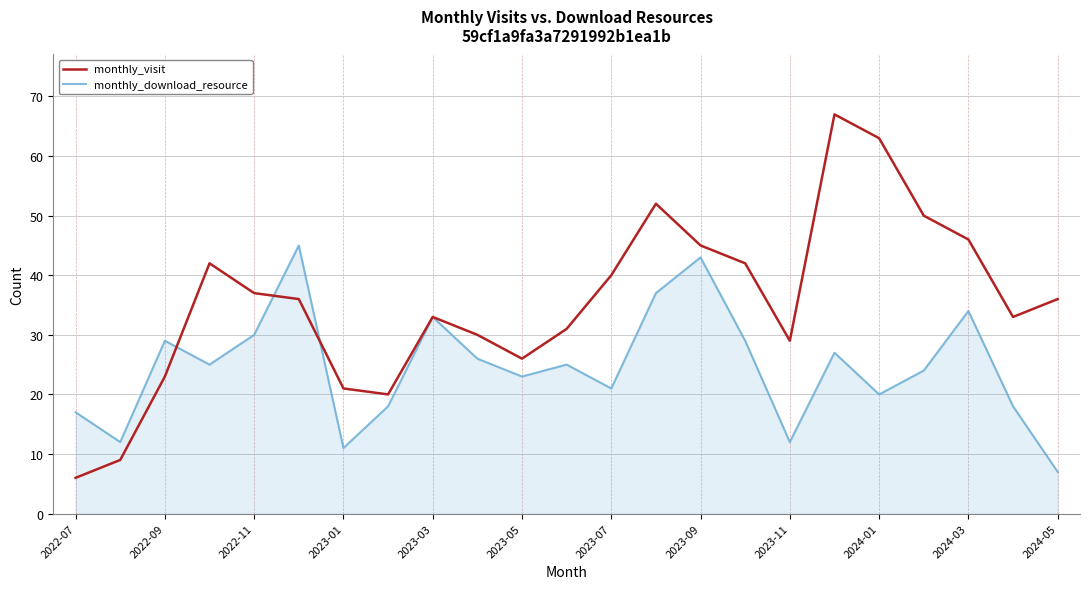

Reading right to left, transcribe all the data shown in this chart.

monthly_visit: 36	33	46	50	63	67	29	42	45	52	40	31	26	30	33	20	21	36	37	42	23	9	6
monthly_download_resource: 7	18	34	24	20	27	12	29	43	37	21	25	23	26	33	18	11	45	30	25	29	12	17